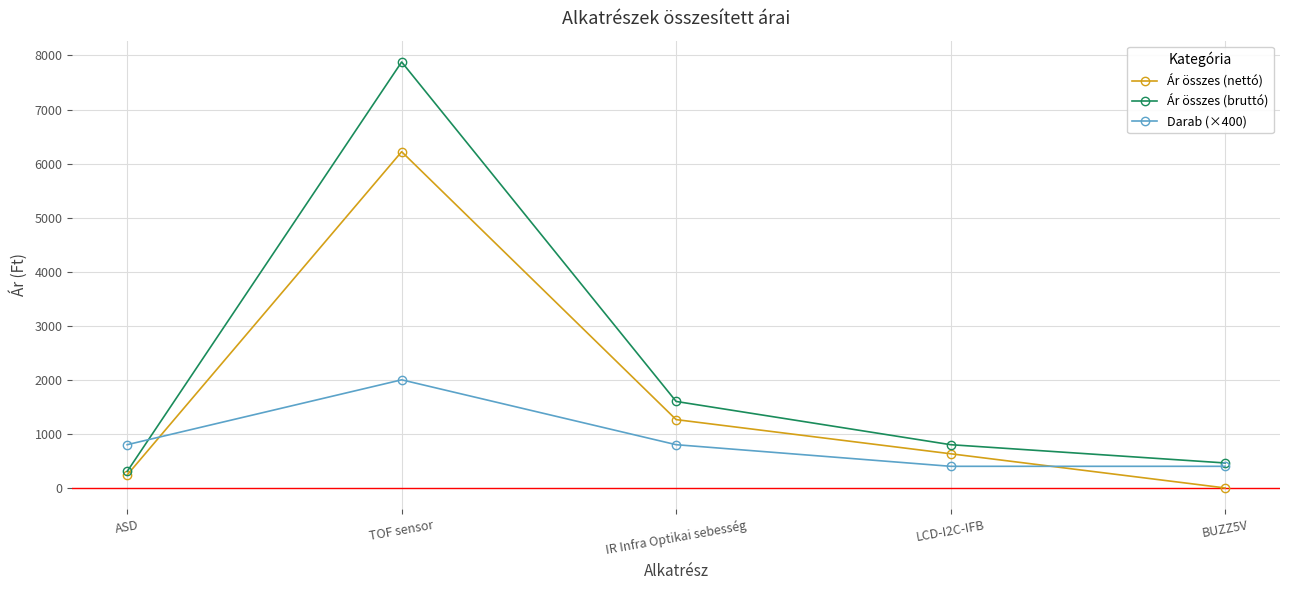

What is the difference between the maximum and second lowest values in the Ár összes (bruttó) series?

7418.0